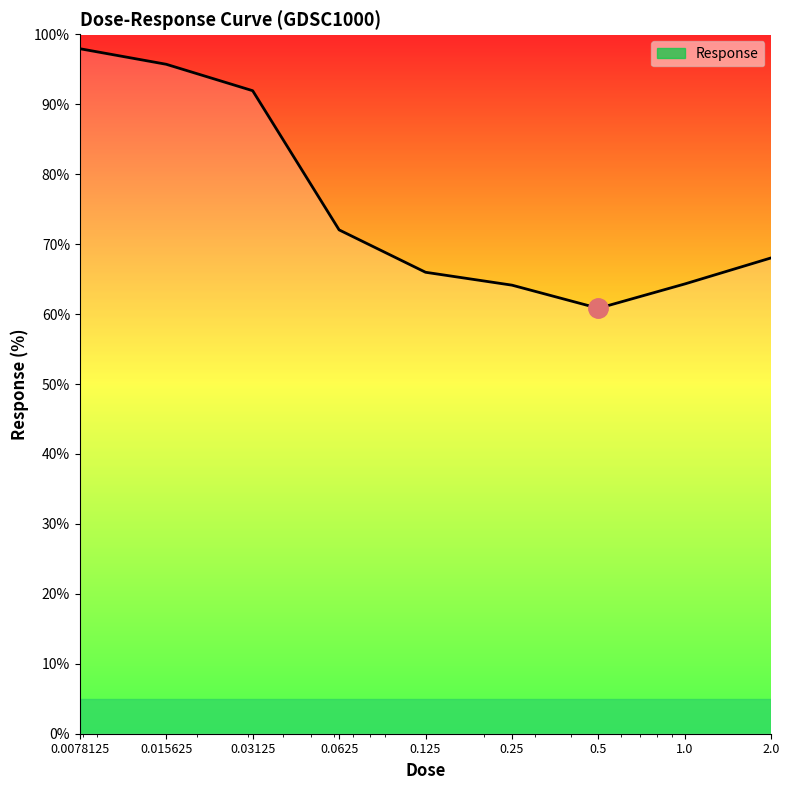

What is the difference between the maximum and minimum values?

37.1